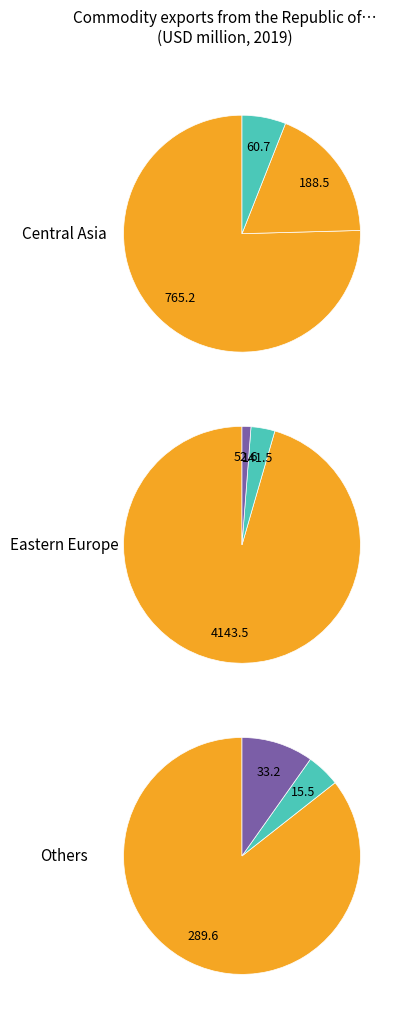

Does Moldova, Republic of represent more than half of the total?

No